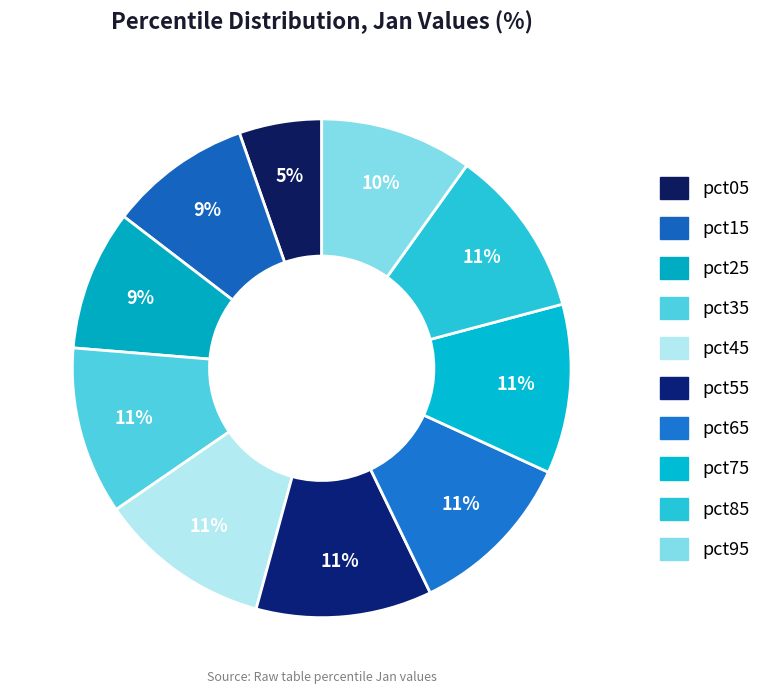

What is the largest slice in the pie chart?

pct55